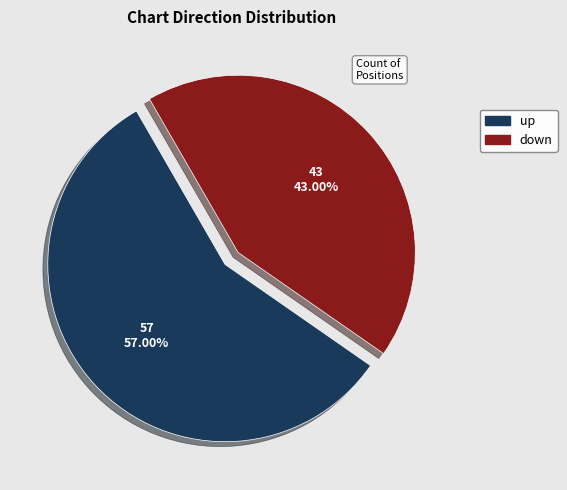

What percentage is NOT represented by up?

43.0%